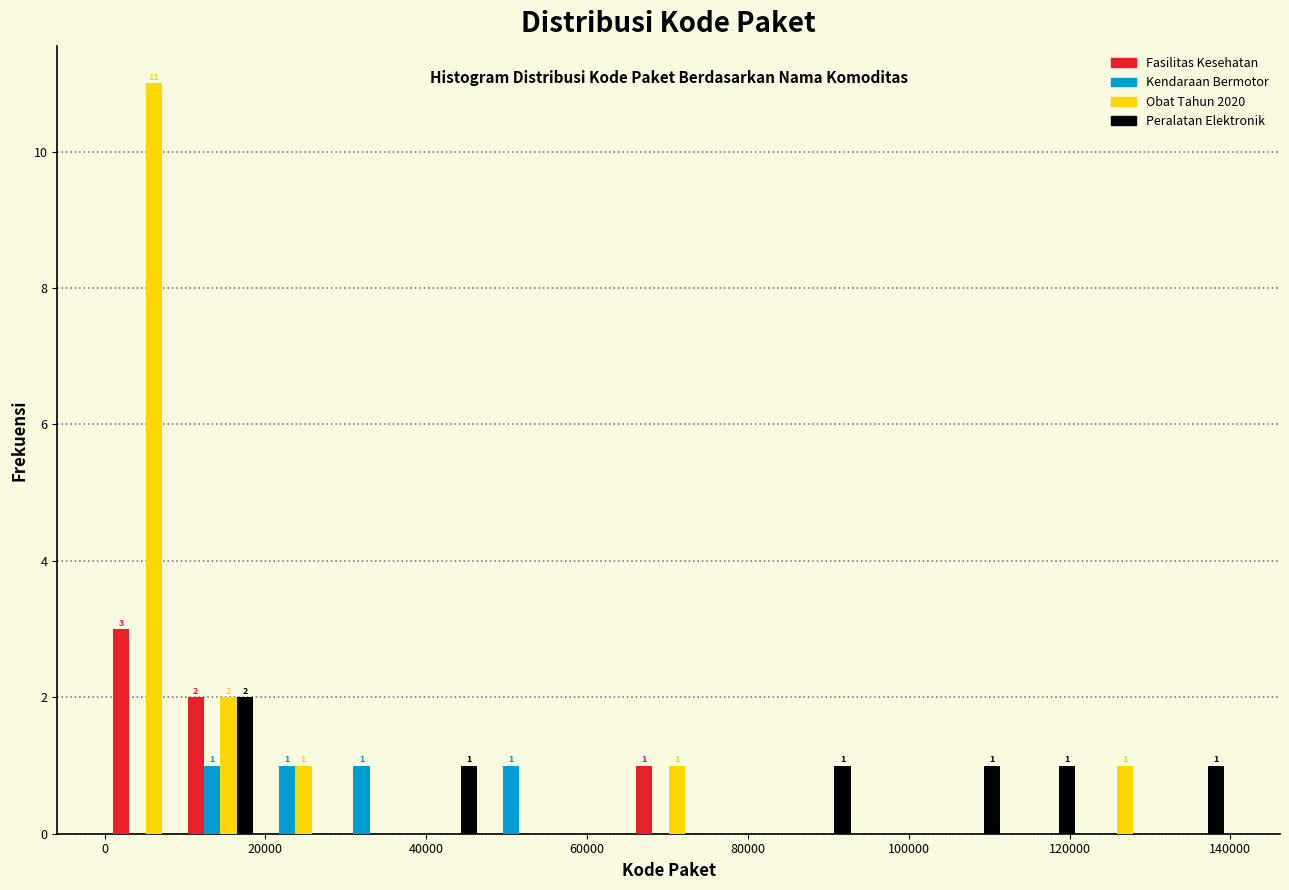

In the Peralatan Elektronik series, which range on the x-axis has the tallest bar?

10000 to 20000